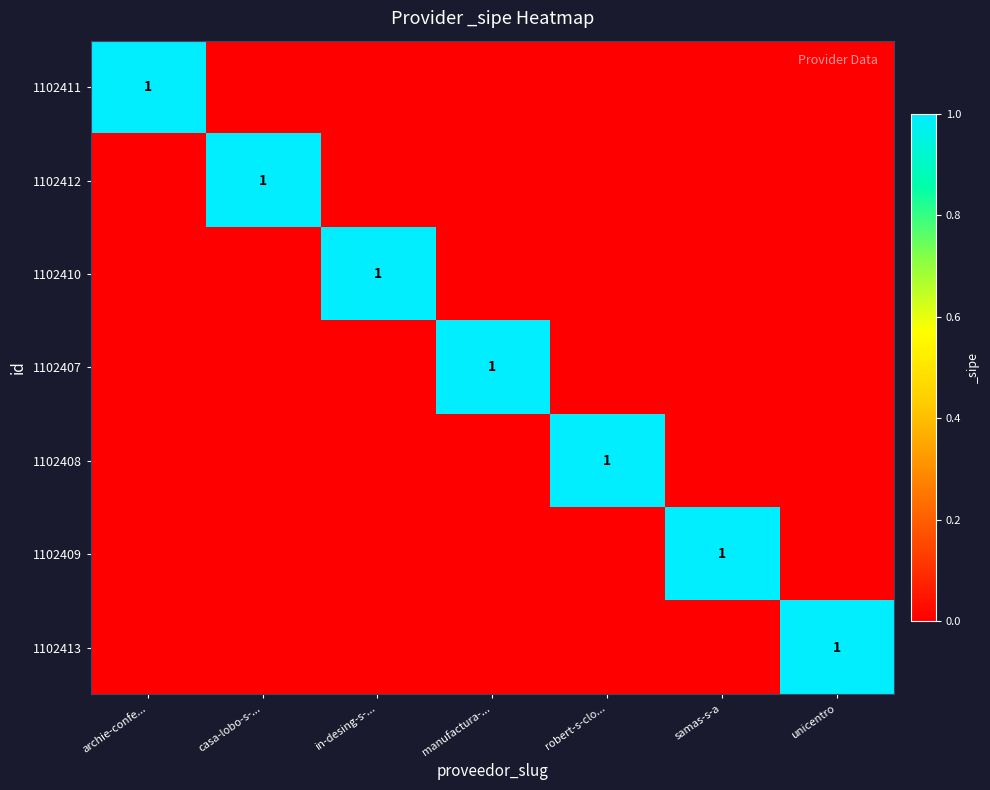

What is the total value across all series at manufactura-...?

1